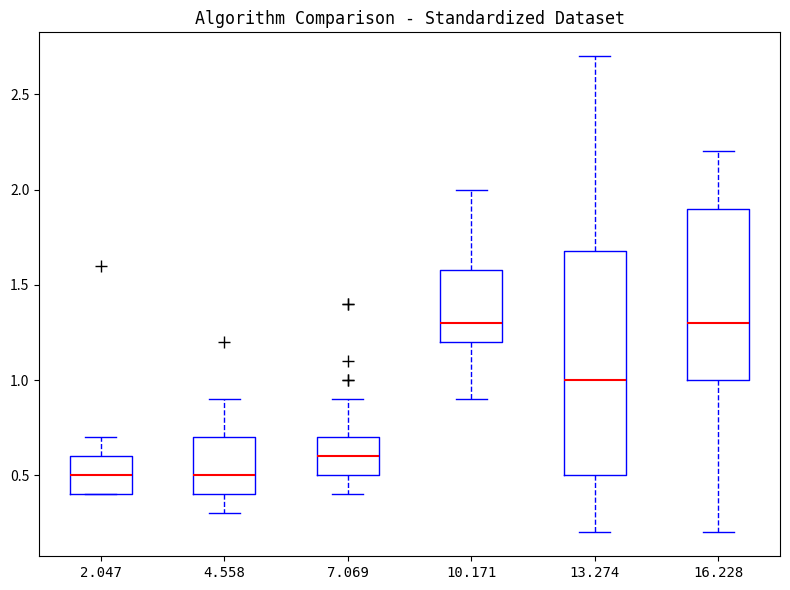

Reading left to right, transcribe this box plot: for each box, give where its median line is, the range the box spans, and where its two whiskers end, as read against the y-axis. The values are not printed on the chart, so give them approximately, as read against the axis.

2.047: median 0.5, box 0.4 to 0.6, whiskers 0.4 to 0.7
4.558: median 0.5, box 0.4 to 0.7, whiskers 0.3 to 0.9
7.069: median 0.6, box 0.5 to 0.7, whiskers 0.4 to 0.9
10.171: median 1.3, box 1.2 to 1.6, whiskers 0.9 to 2.0
13.274: median 1.0, box 0.5 to 1.7, whiskers 0.2 to 2.7
16.228: median 1.3, box 1.0 to 1.9, whiskers 0.2 to 2.2